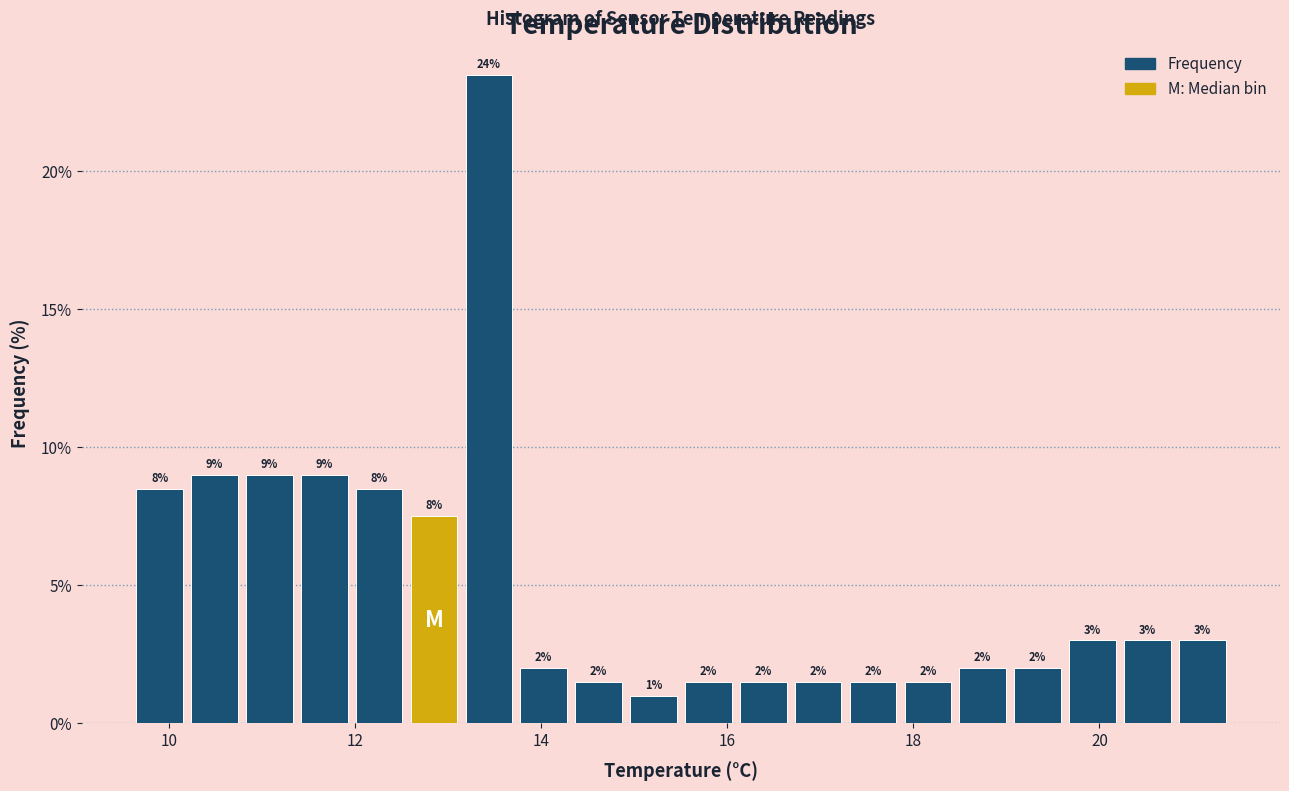

Read against the x-axis, roughly where is the centre of the tallest bar?

13.4